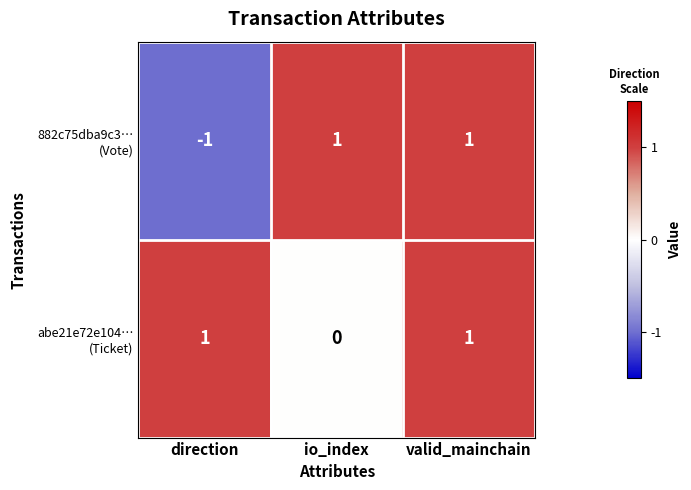

At how many categories does at least one series exceed 0?

3